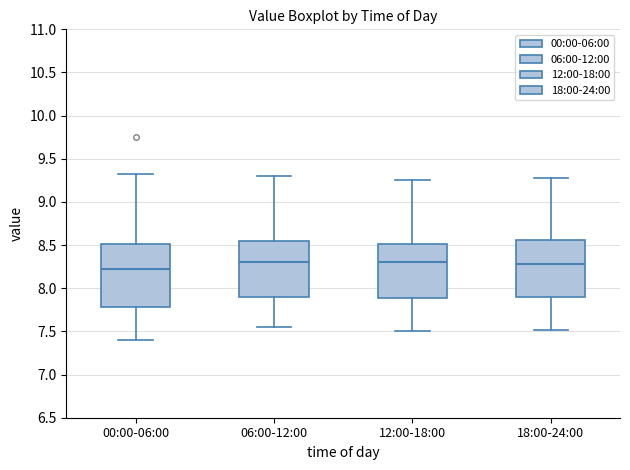

Where does the median line of the box for 18:00-24:00 sit on the y-axis? The values are not printed on the chart, so give them approximately, as read against the axis.

8.30